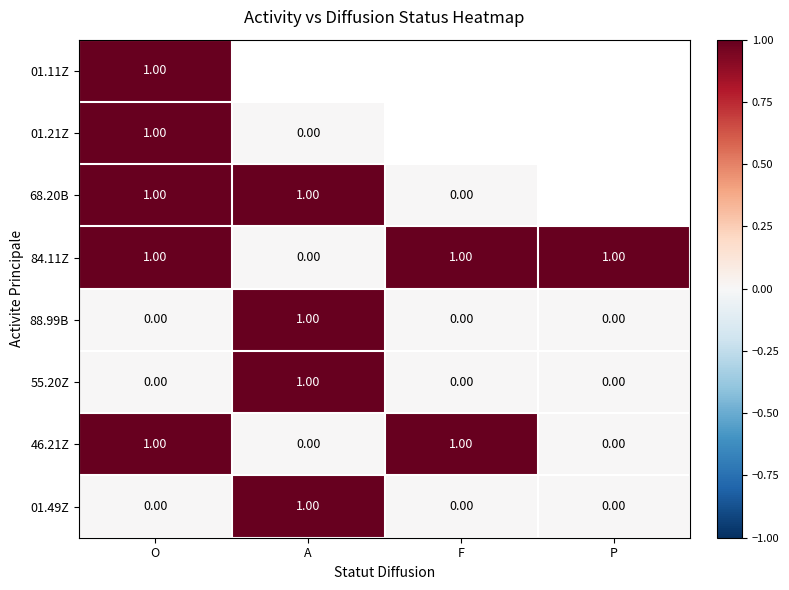

What is the total value across all series at O?

5